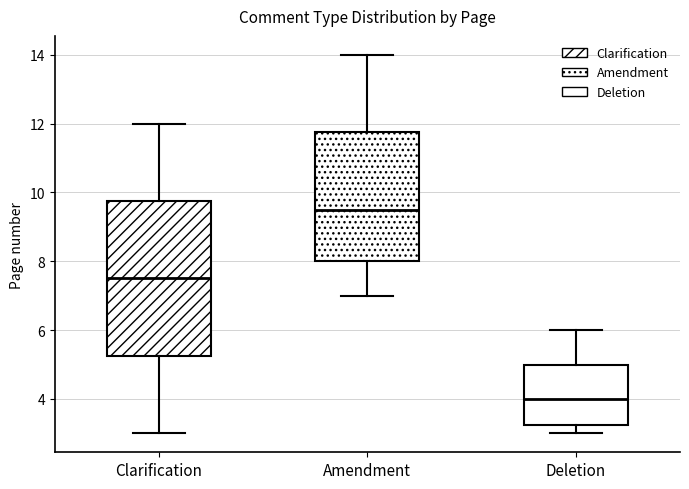

Which box has the highest median line?

Amendment